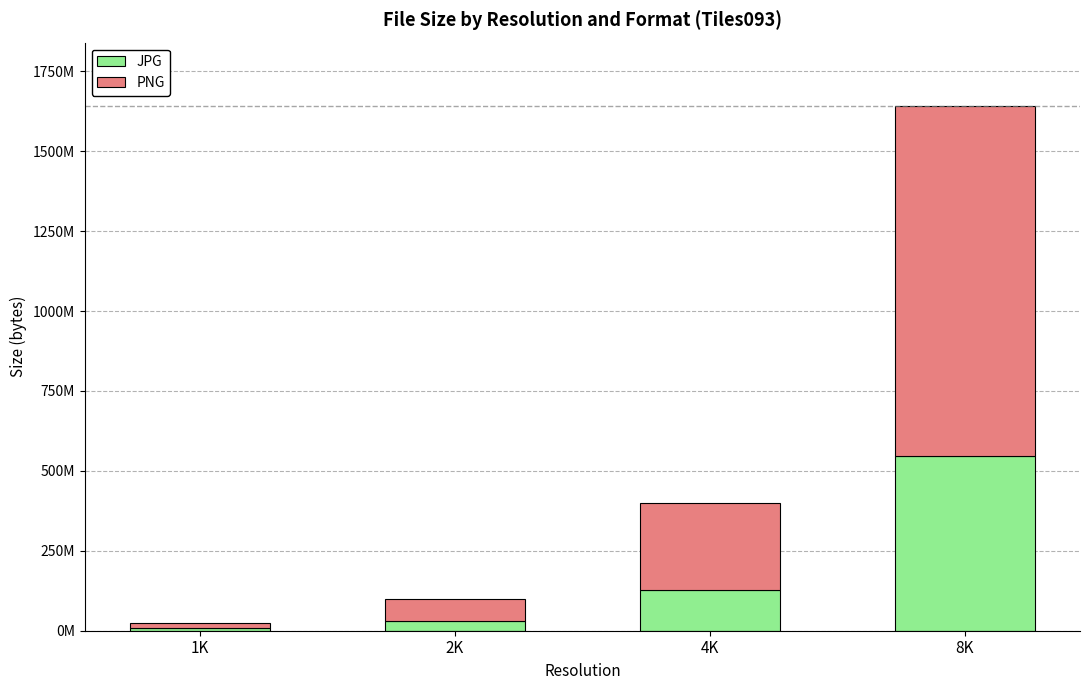

List the series in order of their peak value, highest first.

PNG, JPG